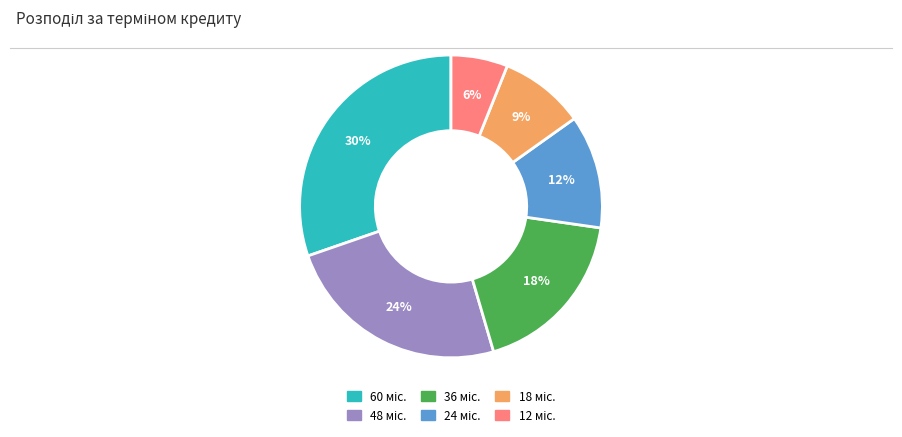

Is there a majority slice in this chart?

No